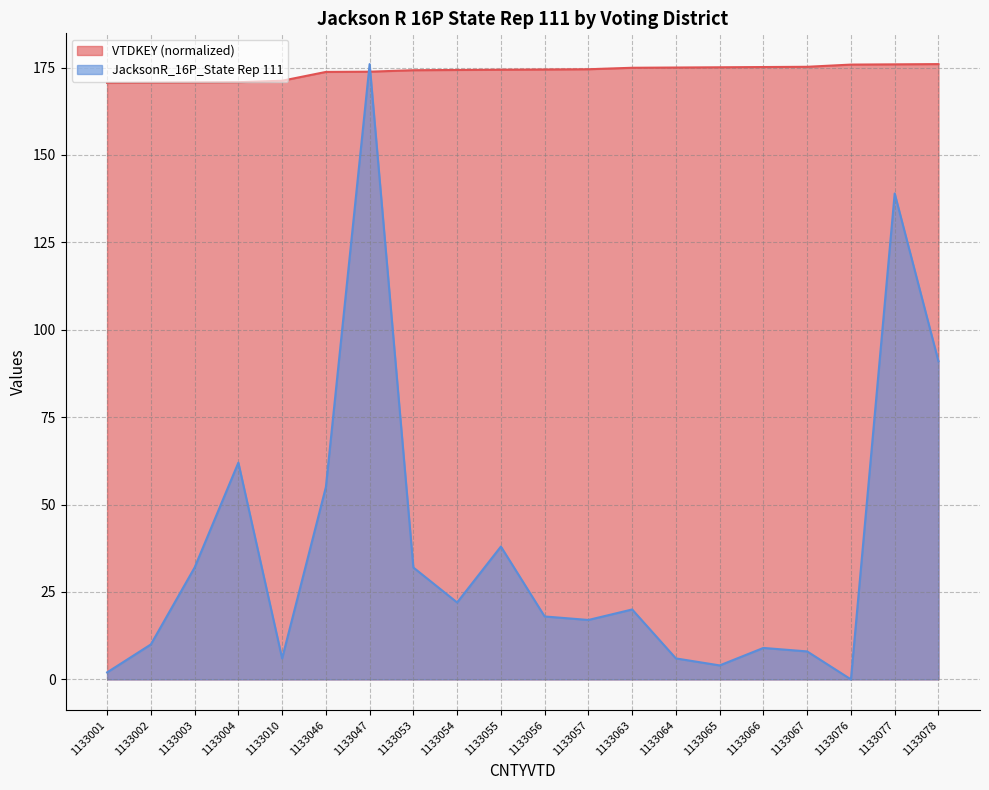

True or false: JacksonR_16P_State Rep 111 and VTDKEY intersect in this chart.

True